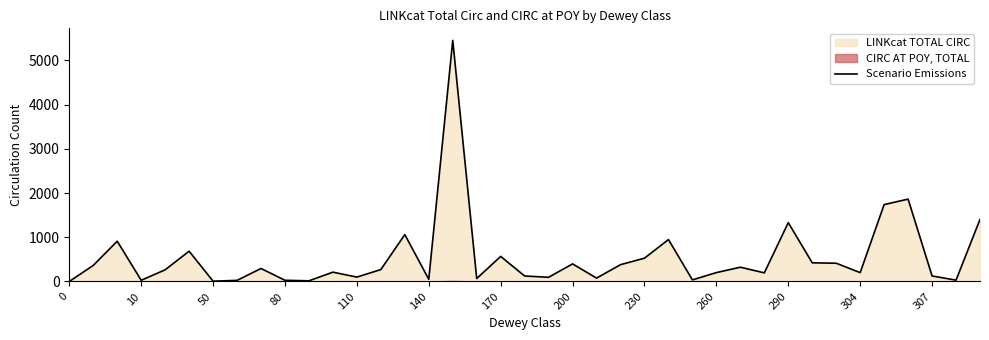

Is it true that Scenario Emissions equals 567 at 170?

True